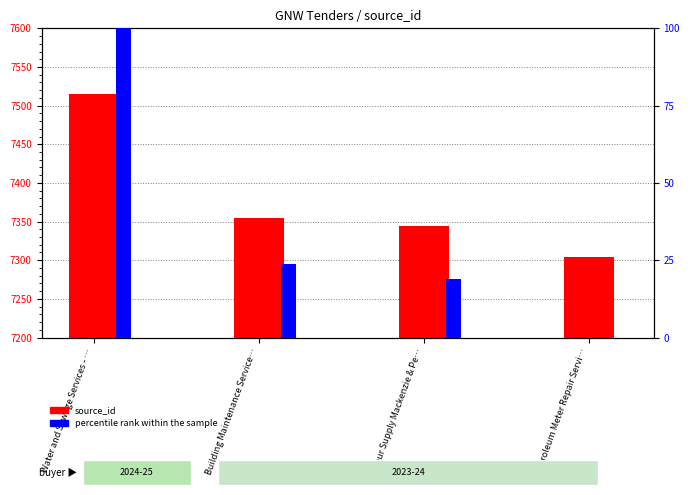

What is the label of the 1st bar from the left?

Water and Sewage Services - …